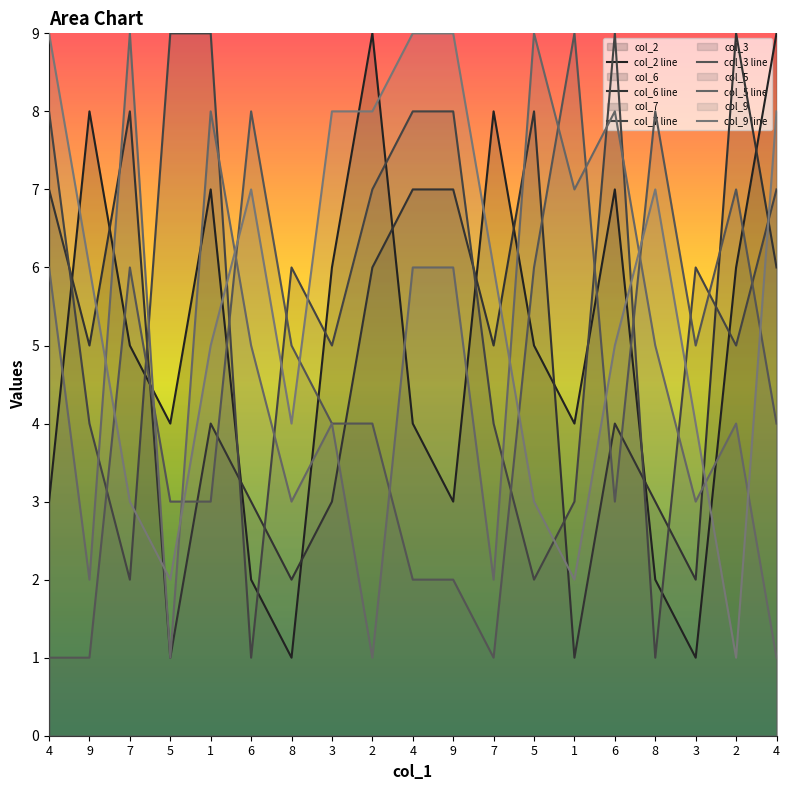

At which label does col_7 line reach its peak?

5